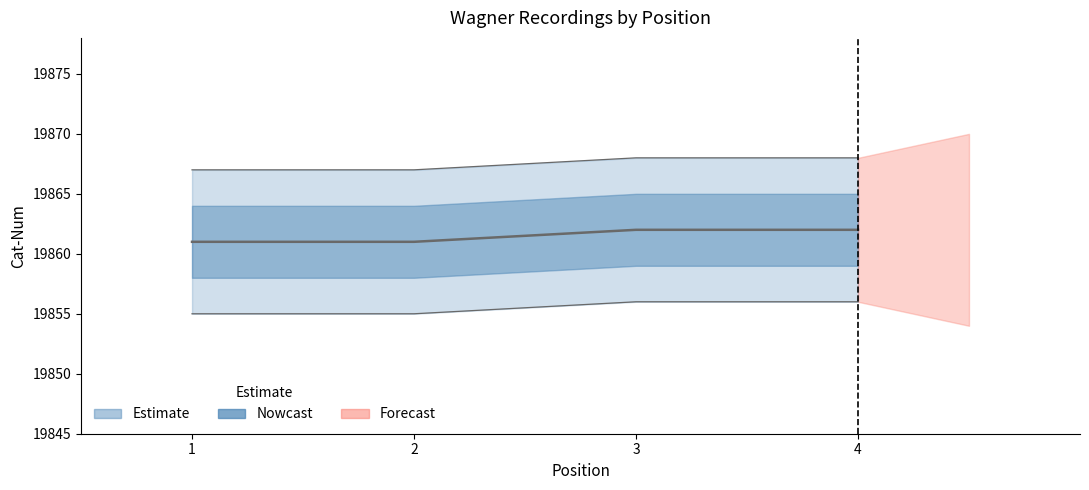

Which label corresponds to the smallest value in the chart?

1